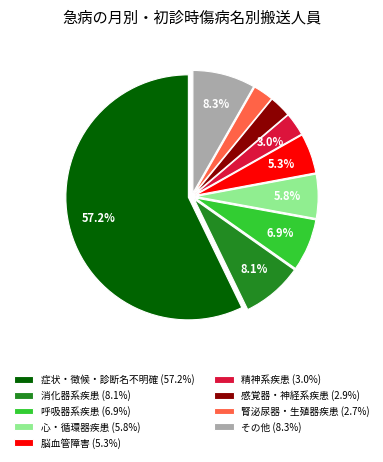

Which has a higher value, 精神系疾患 (3.0%) or 呼吸器系疾患 (6.9%)?

呼吸器系疾患 (6.9%)